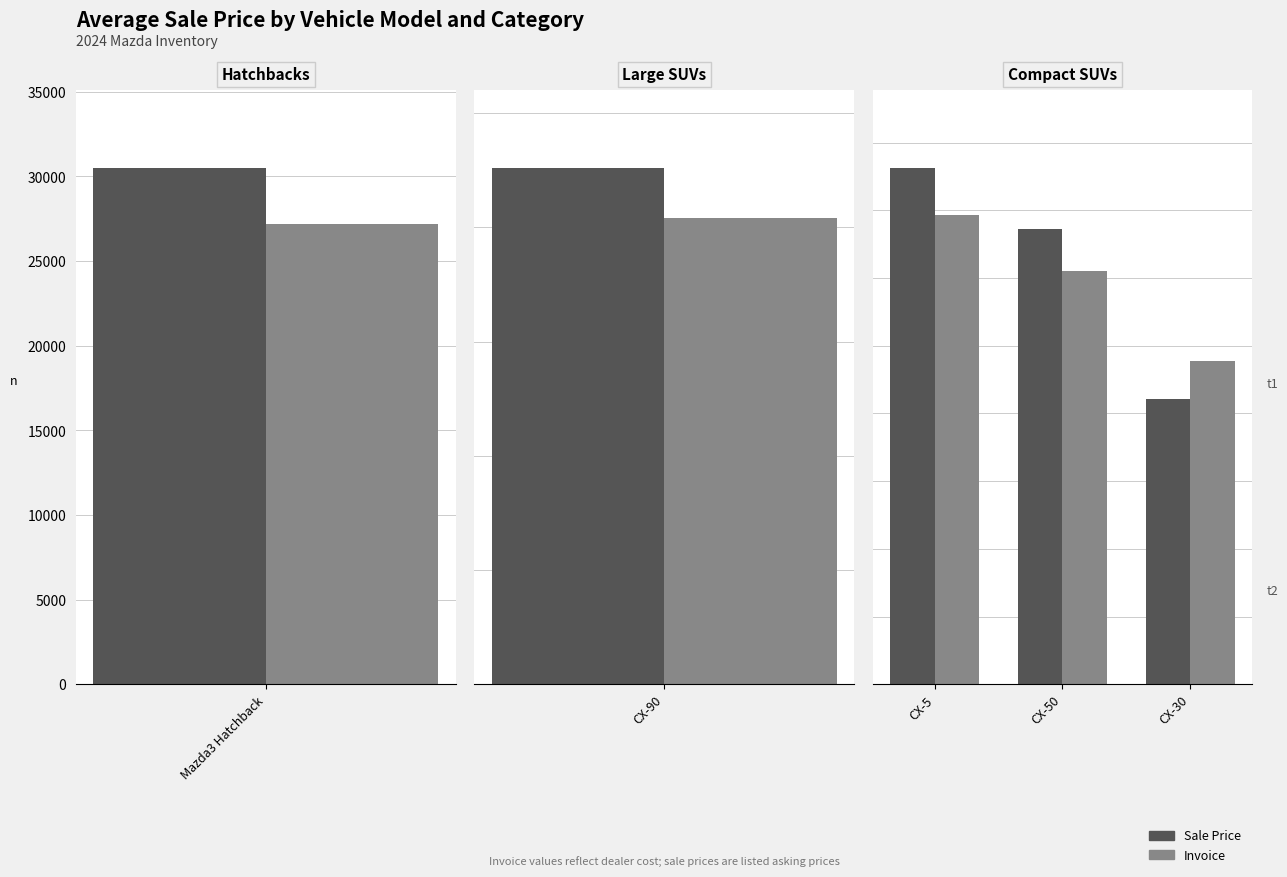

Which series changed the most between CX-50 and CX-30?

Sale Price